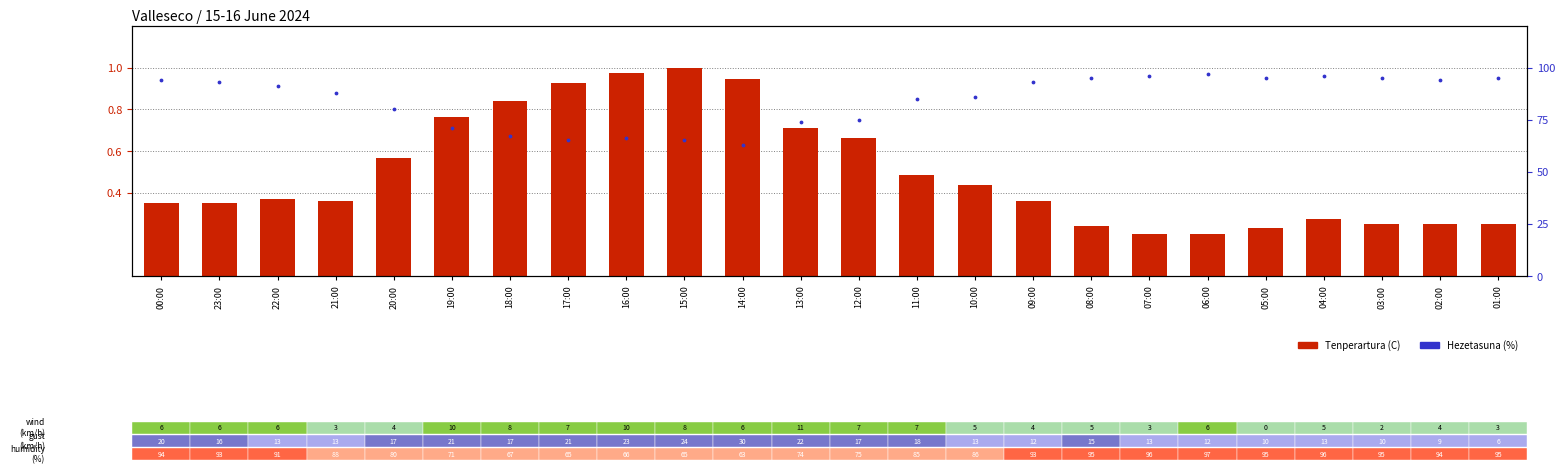

Is the value of Hezetasuna (%) at 00:00 greater than the value of Tenperartura (C) at 19:00?

Yes